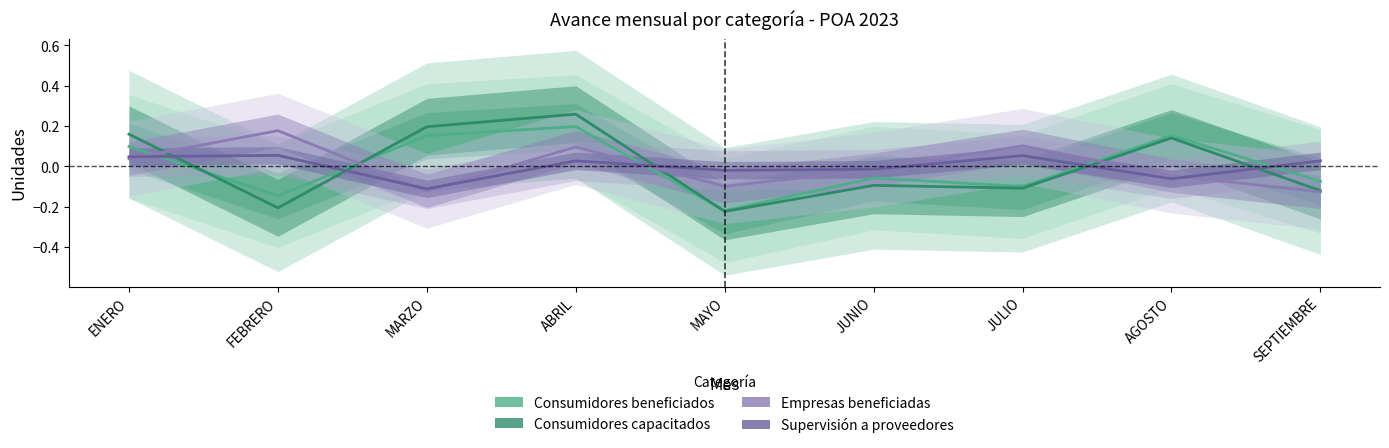

How many times do Consumidores capacitados and Empresas beneficiadas cross each other?

4